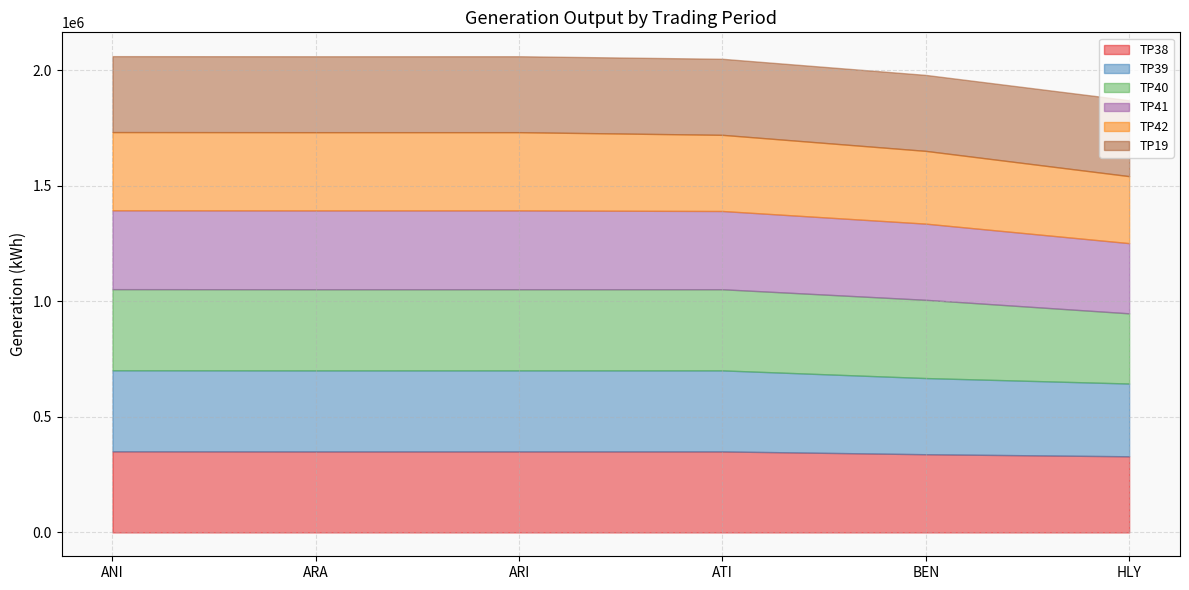

List the series in order of their peak value, highest first.

TP38, TP40, TP39, TP41, TP42, TP19